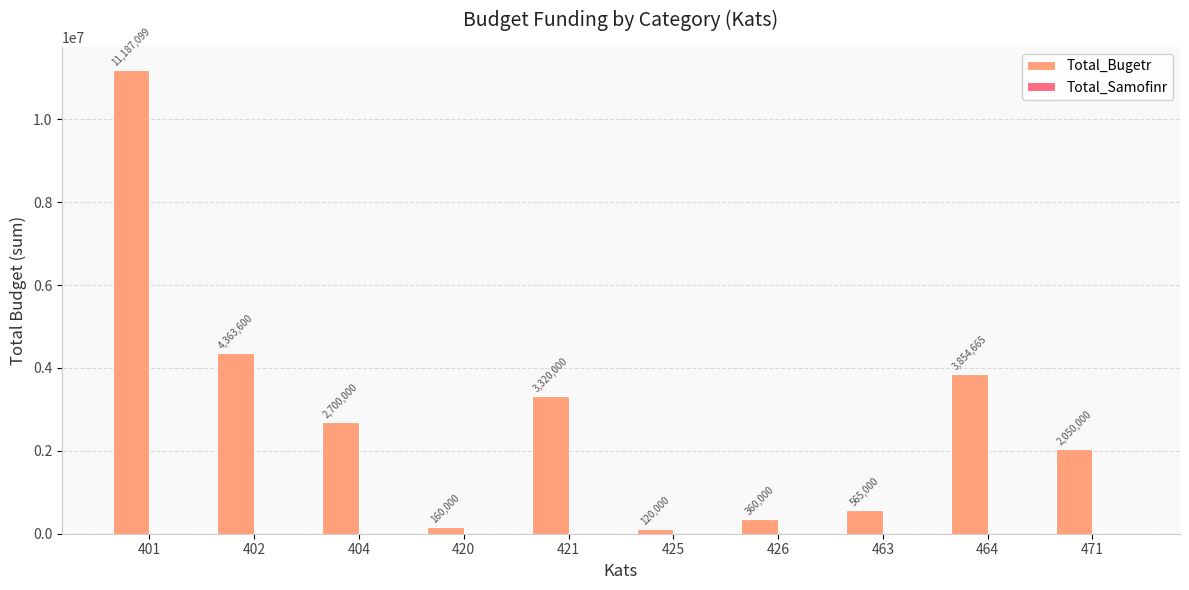

Reading left to right, what are all the values shown in this chart?

401=11187099	402=4363600	404=2700000	420=160000	421=3320000	425=120000	426=360000	463=565000	464=3854665	471=2050000